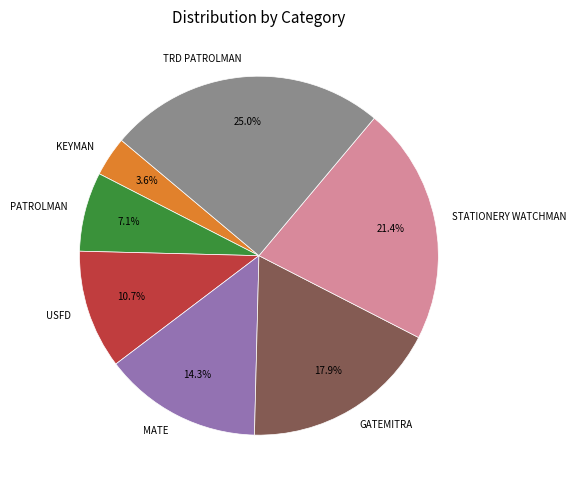

The GATEMITRA slice represents 30% of the pie. True or false?

False